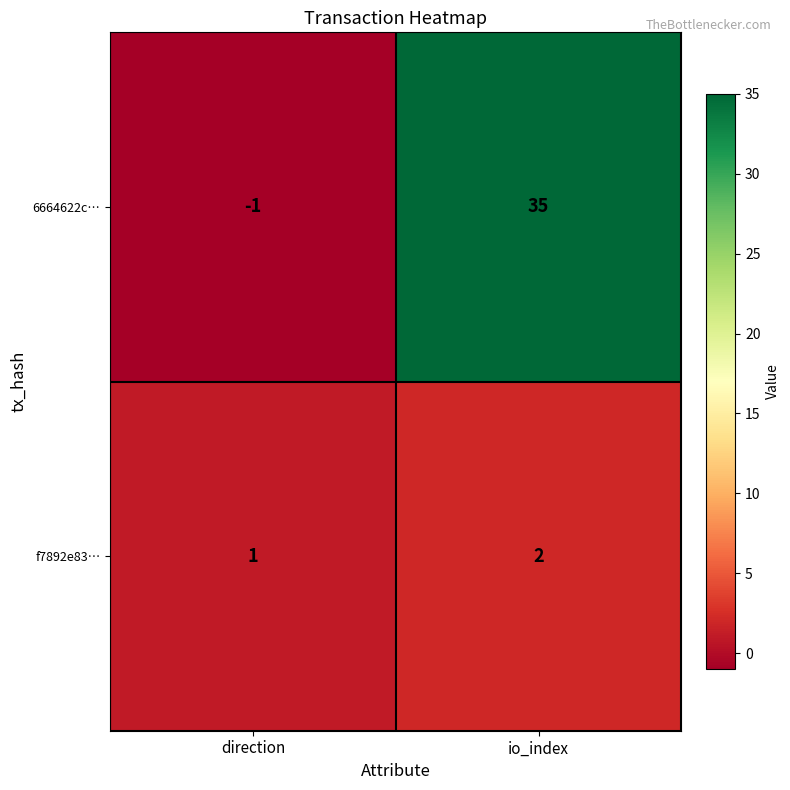

Which category has the lowest value across all series?

direction